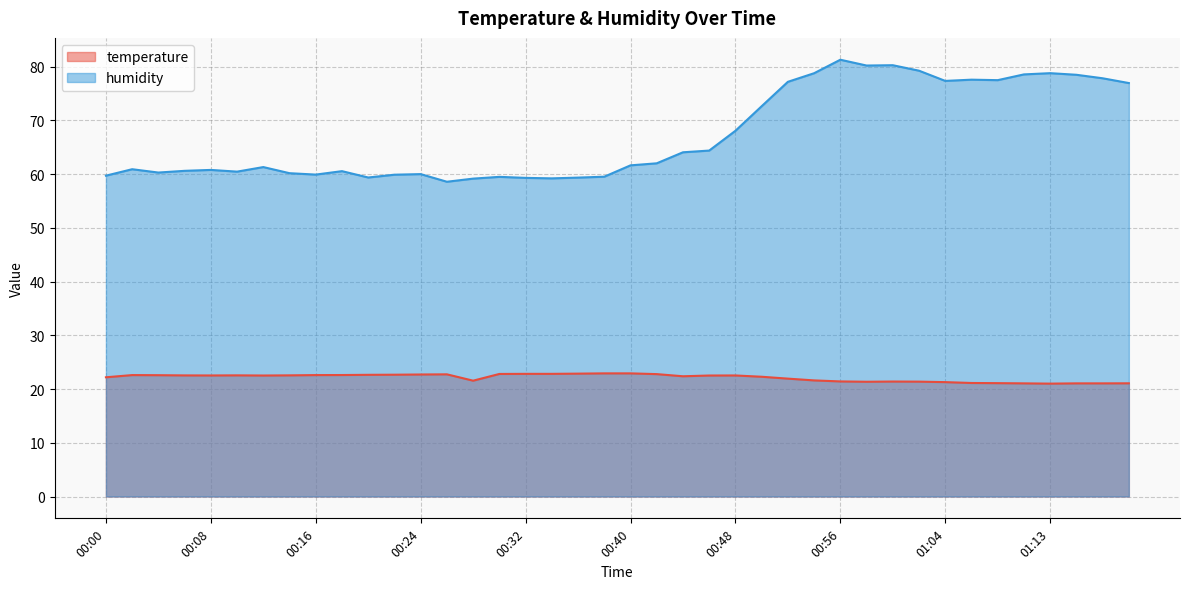

Rank the series by their average value, from highest to lowest.

humidity, temperature